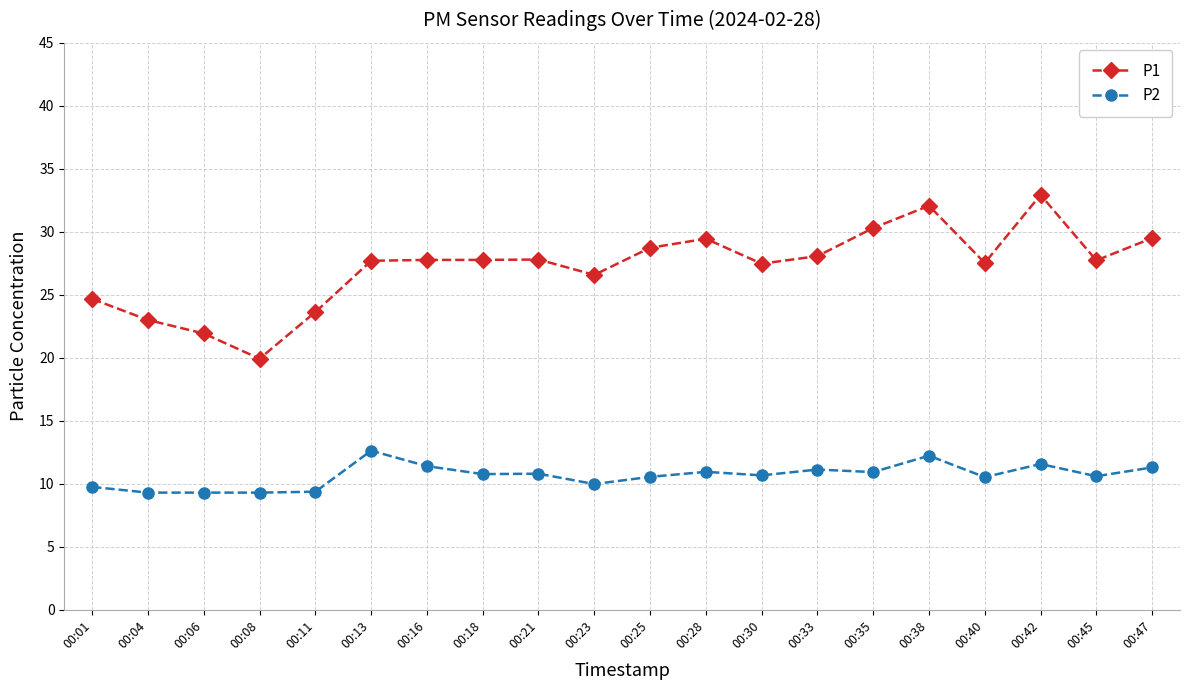

True or false: P2 and P1 cross at least once.

False